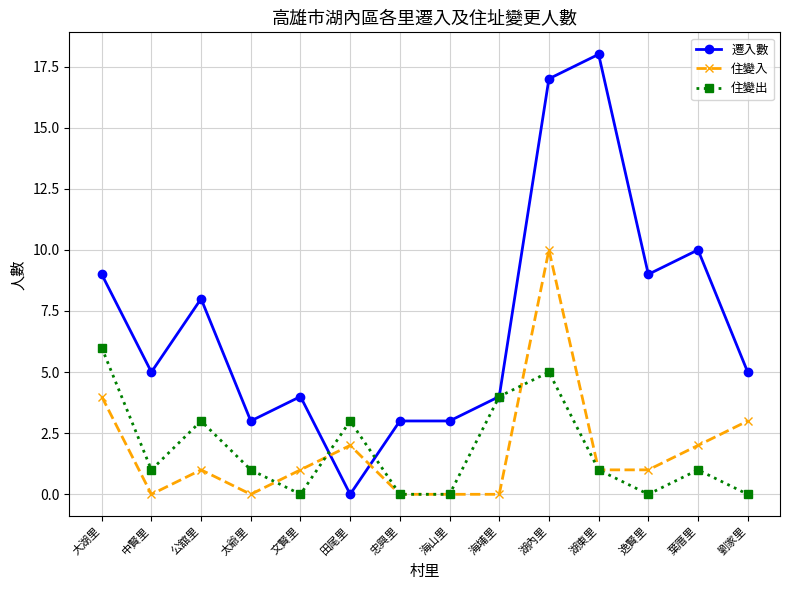

Reading left to right, extract all data points from this chart.

遷入數: 9	5	8	3	4	0	3	3	4	17	18	9	10	5
住變入: 4	0	1	0	1	2	0	0	0	10	1	1	2	3
住變出: 6	1	3	1	0	3	0	0	4	5	1	0	1	0